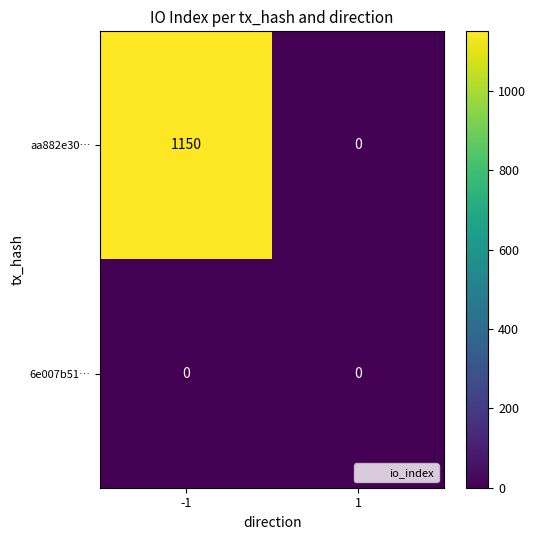

Between -1 and 1, which series saw the biggest shift?

aa882e30…